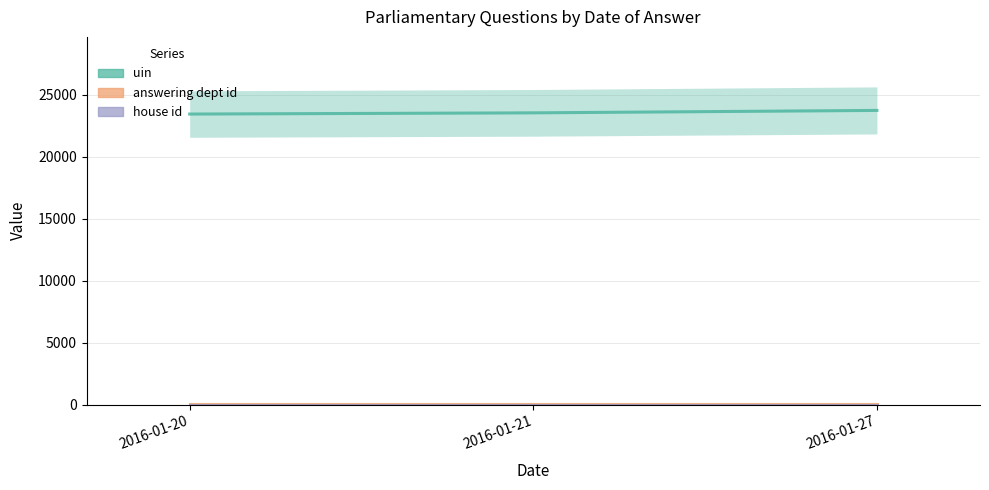

How many data points in uin are less than 23534?

1